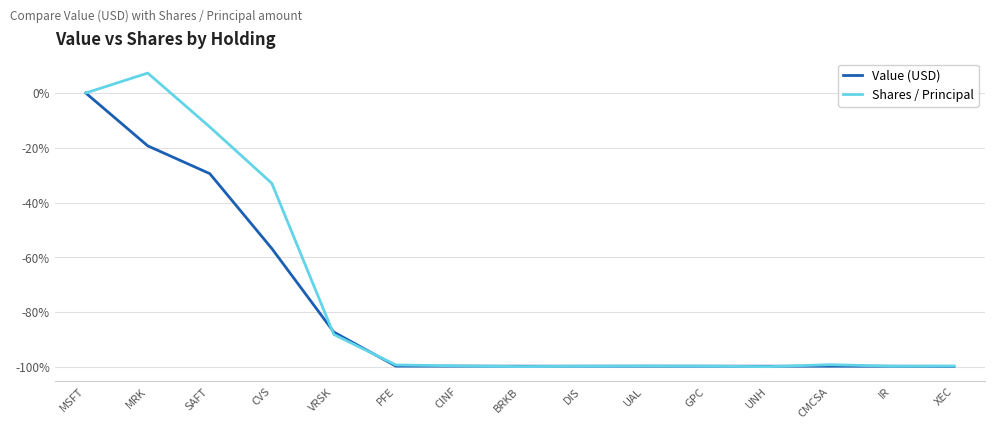

What is the difference between the second highest and second lowest values in the Value (USD) series?

80.4